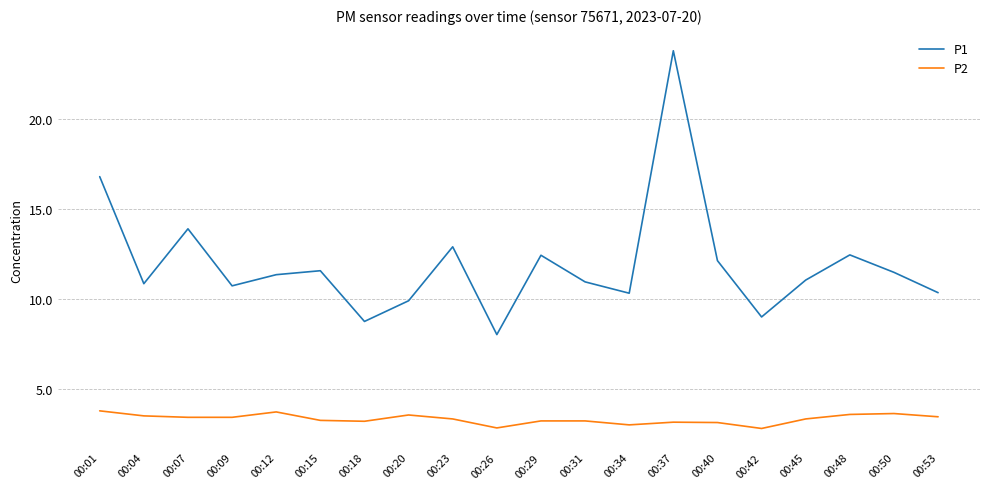

Is the value of P1 at 00:09 greater than the value of P2 at 00:48?

Yes